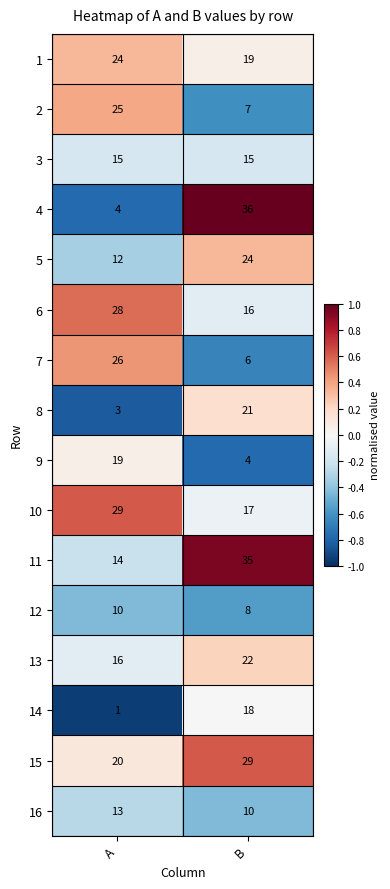

What is the difference between the highest and lowest values at A?

28